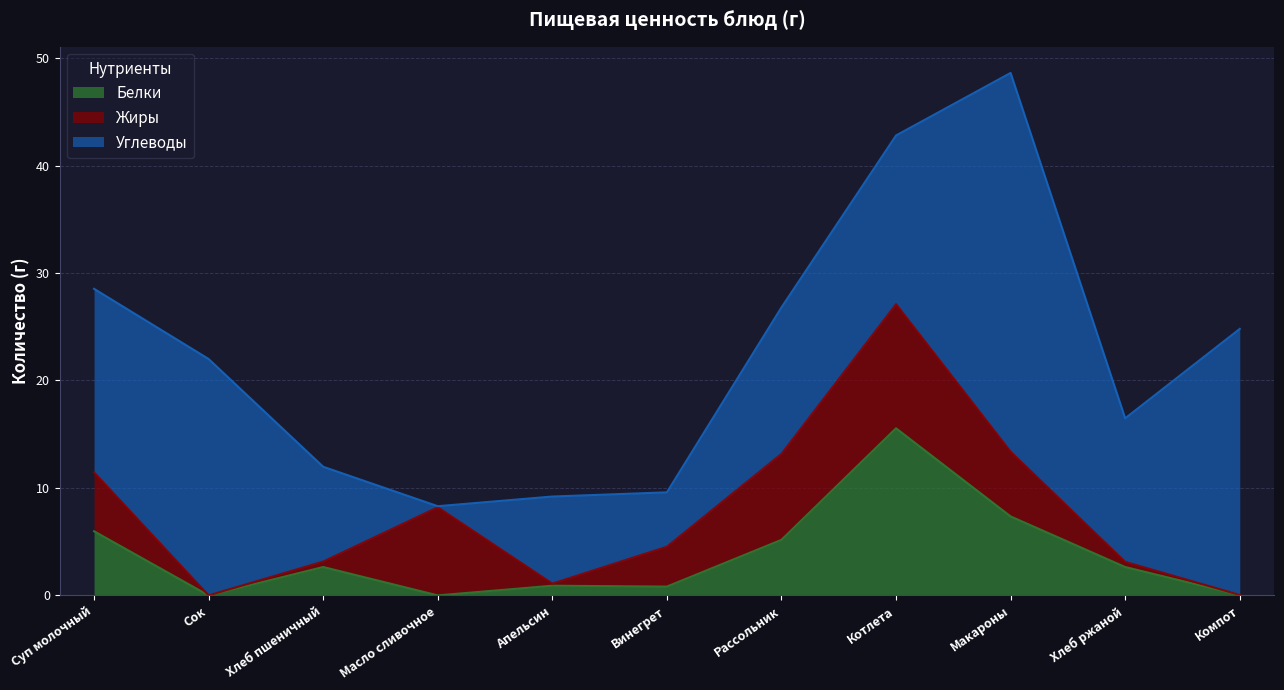

Which has a higher value, Хлеб ржаной or Рассольник?

Рассольник